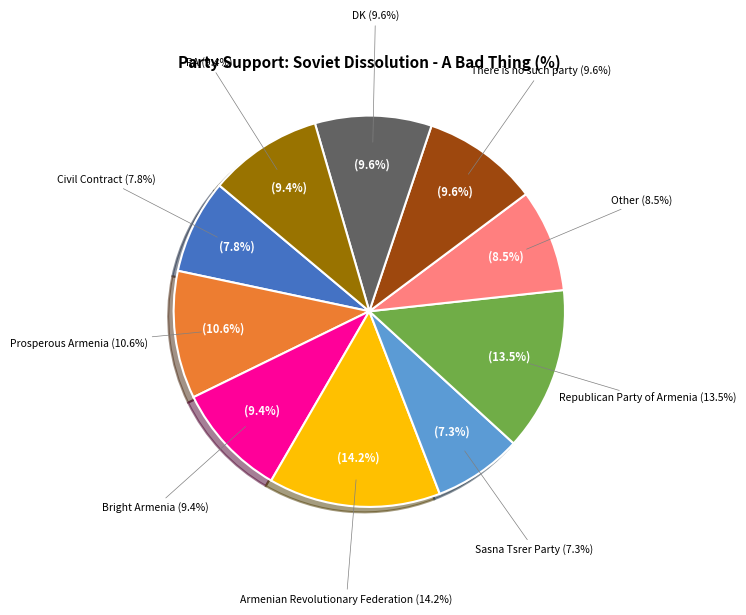

Which category has the smallest portion of the pie?

Sasna Tsrer Party